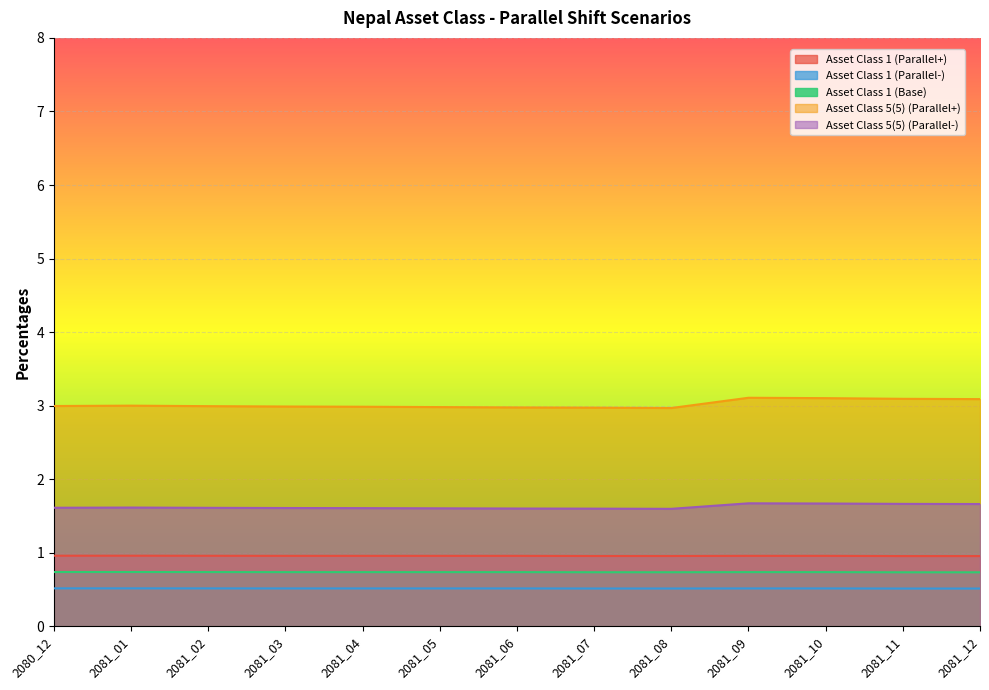

True or false: Asset Class 5(5) (Parallel-) and Asset Class 1 (Base) cross at least once.

False